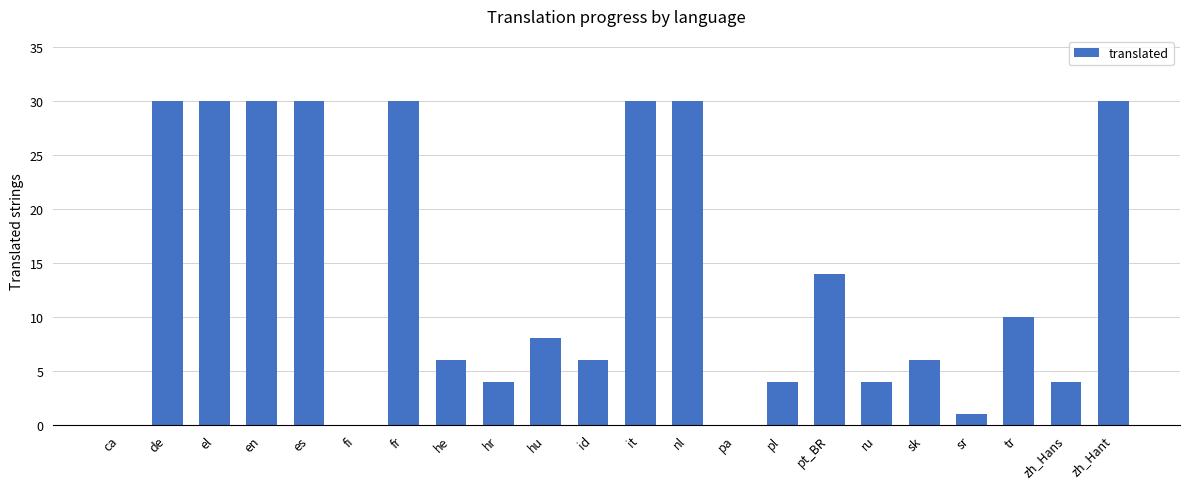

What is the change in value from de to sr?

-29